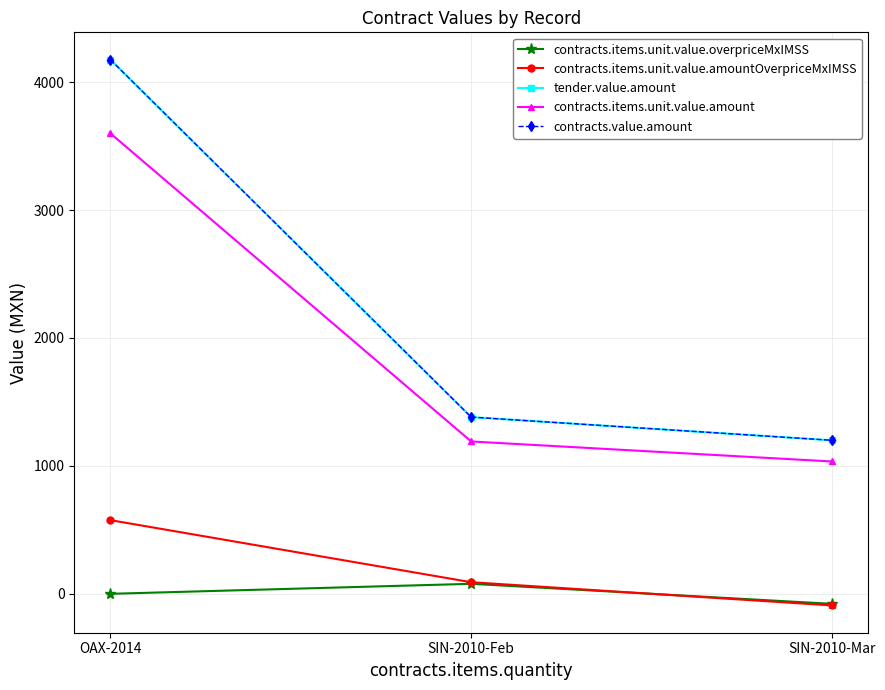

Is this an area chart (filled region under the line)?

No